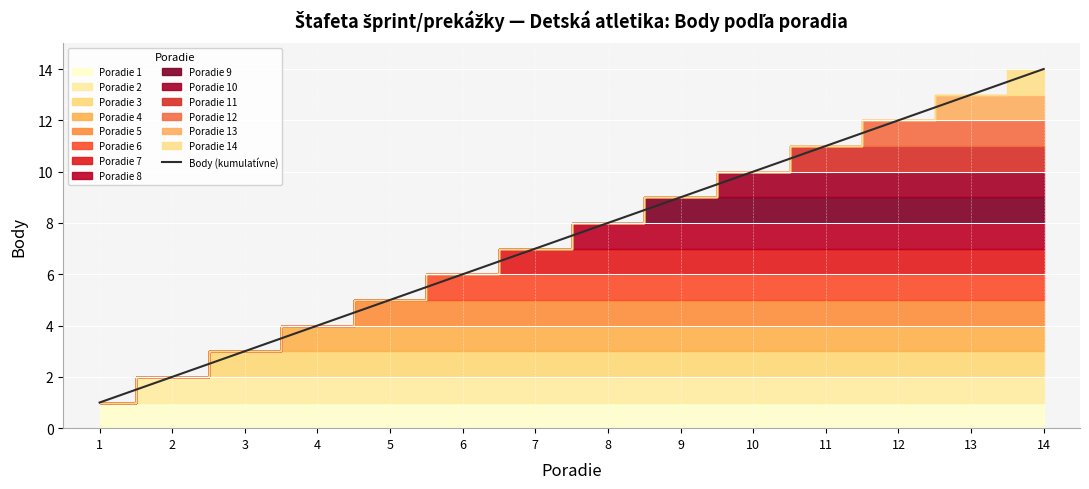

Is it true that Body (kumulatívne) equals 5 at 11?

False